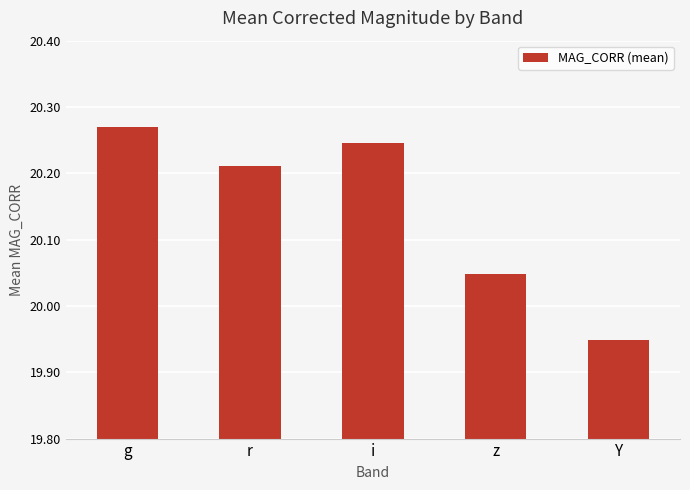

Rank the categories by value from lowest to highest.

Y, z, r, i, g